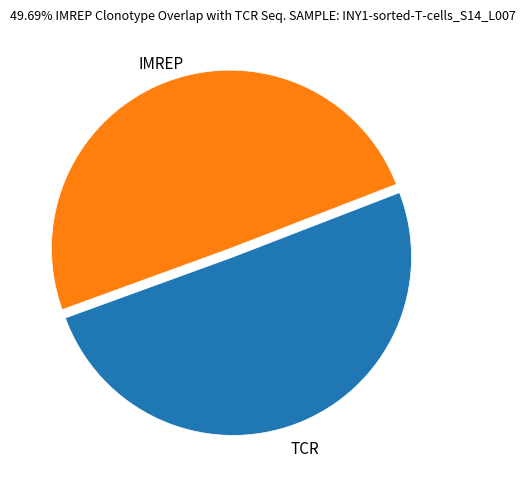

Is there any slice that represents more than half of the pie?

Yes